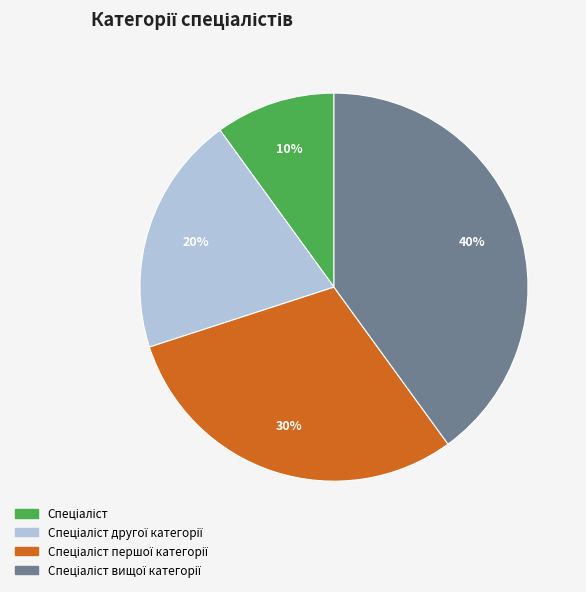

Does any single category account for the majority?

No